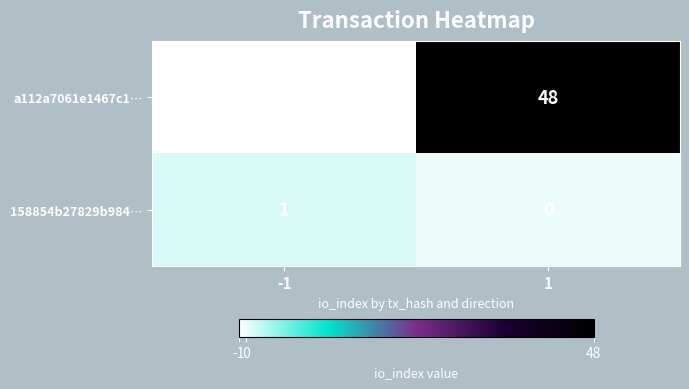

The value of a112a7061e1467c1… at 1 is 12. True or false?

False